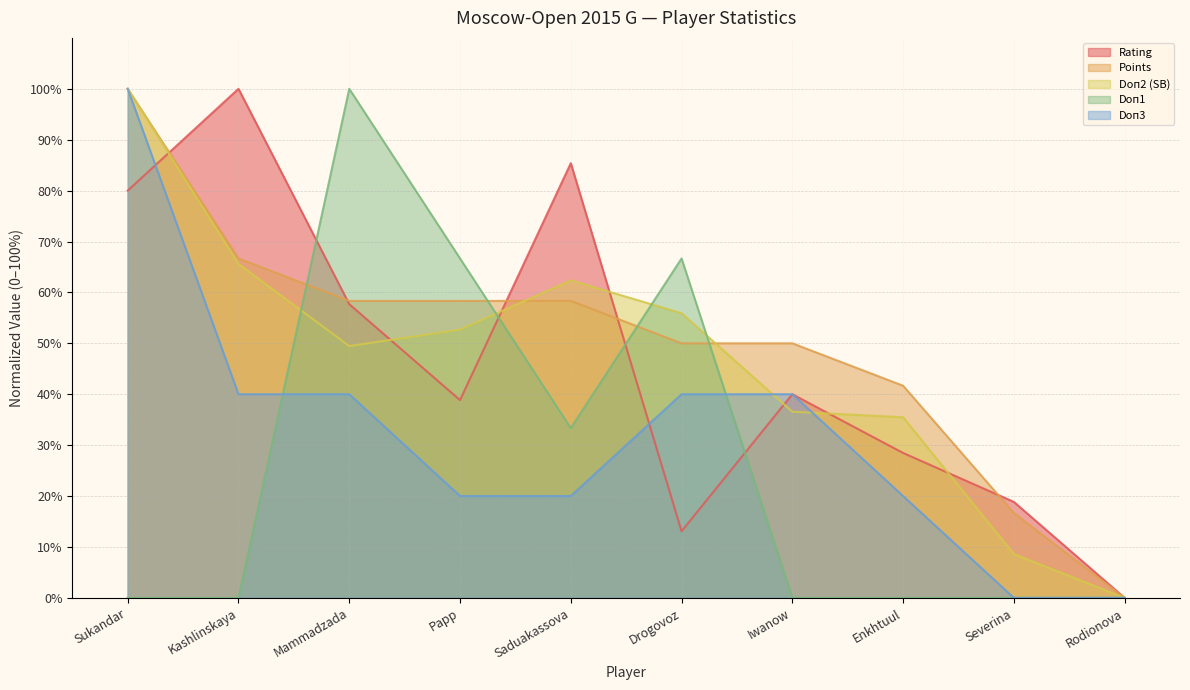

What is the difference between the maximum and minimum values in the Doп3 series?

100.0